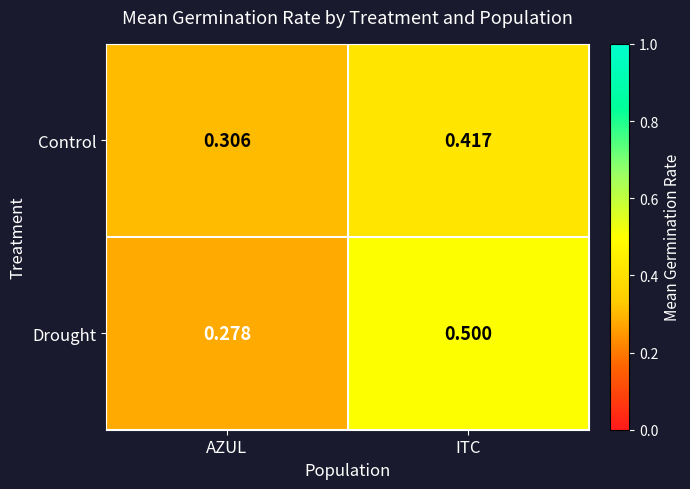

At which label is Drought closest to 0?

AZUL